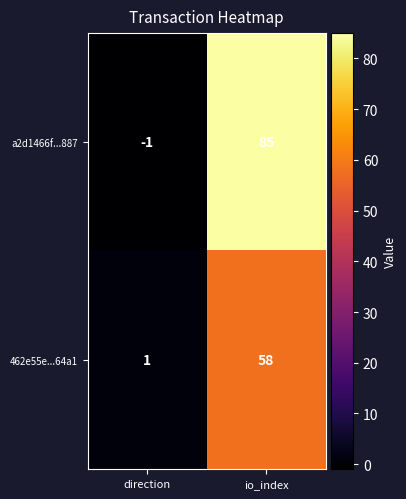

List the series in order of their peak value, highest first.

a2d1466f...887, 462e55e...64a1